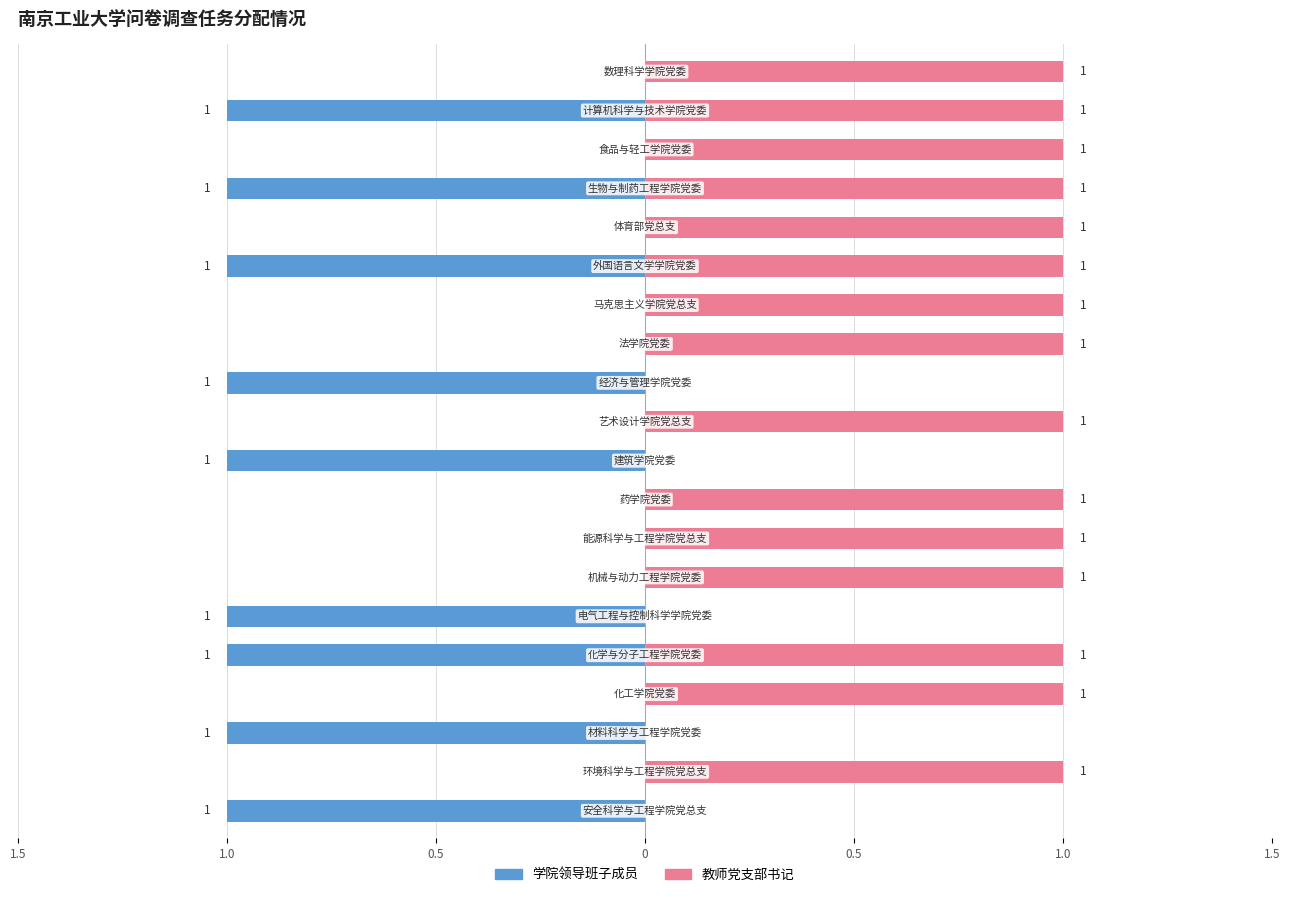

Rank the series by their maximum value, from lowest to highest.

学院领导班子成员, 教师党支部书记